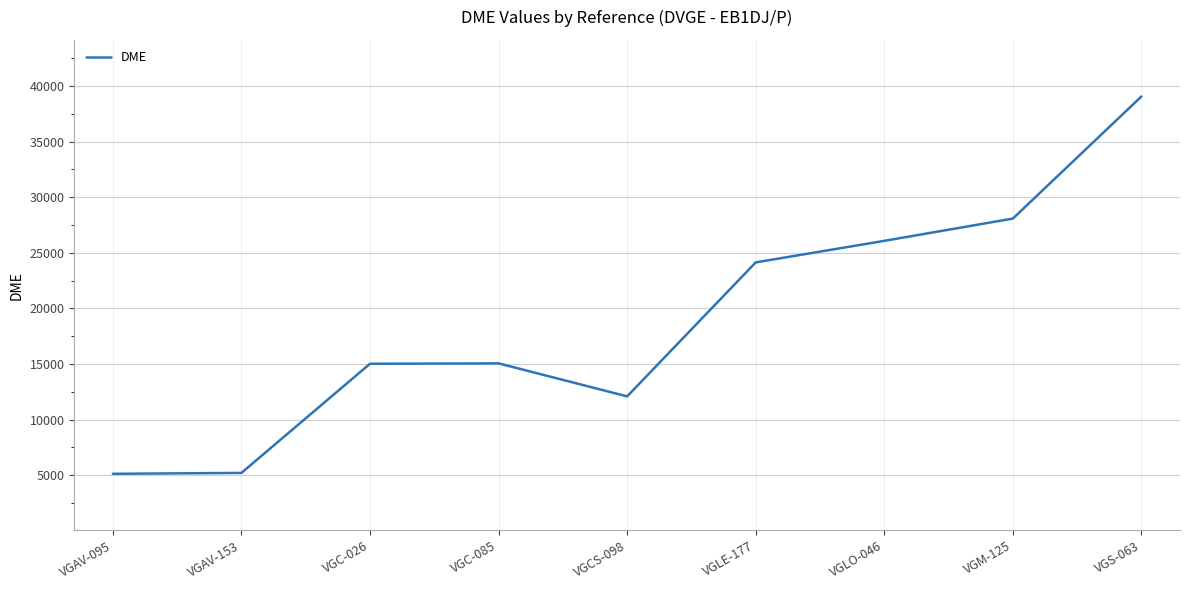

Which has a higher value, VGC-026 or VGS-063?

VGS-063